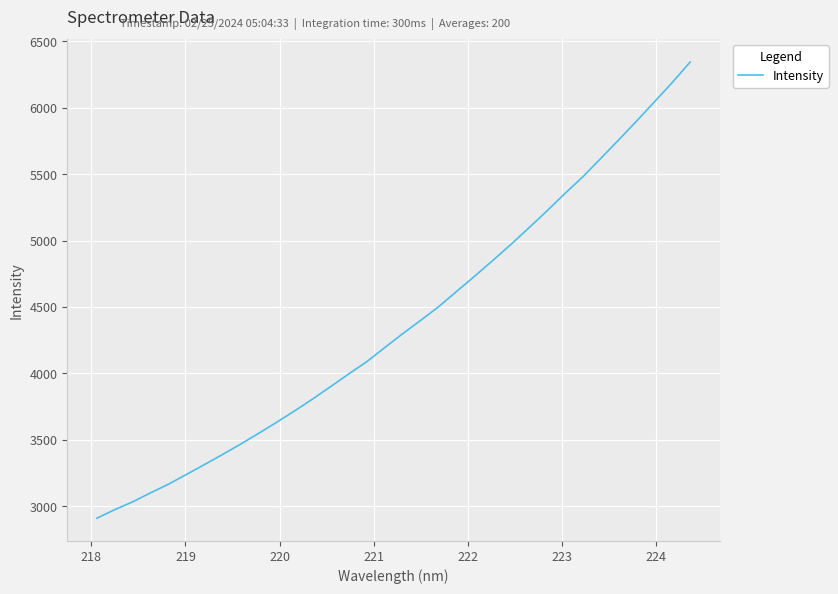

What is the minimum value shown in the chart?

2909.3